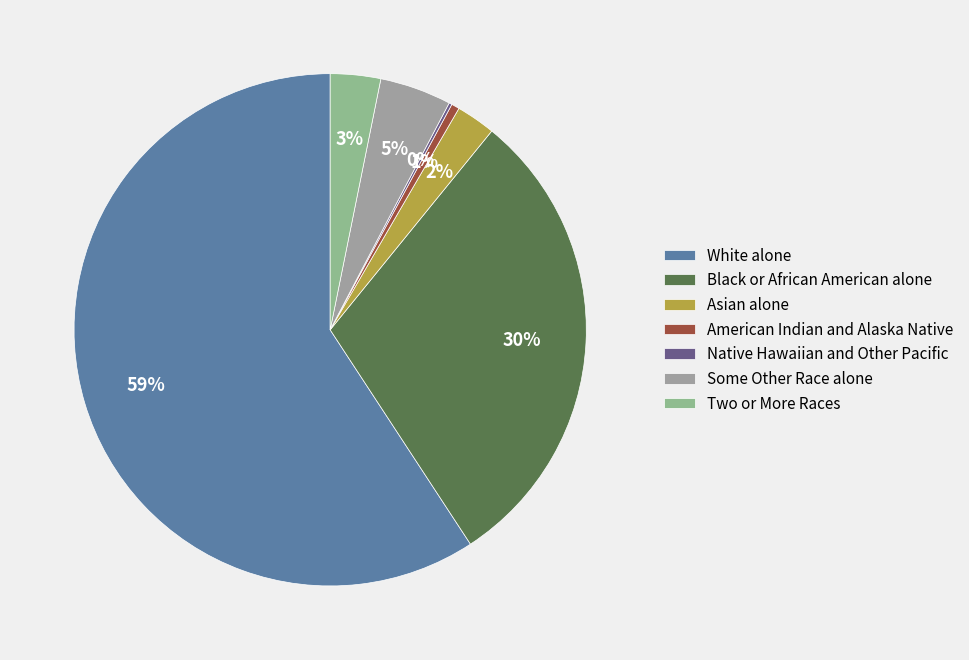

True or false: American Indian and Alaska Native accounts for 11% of the total.

False